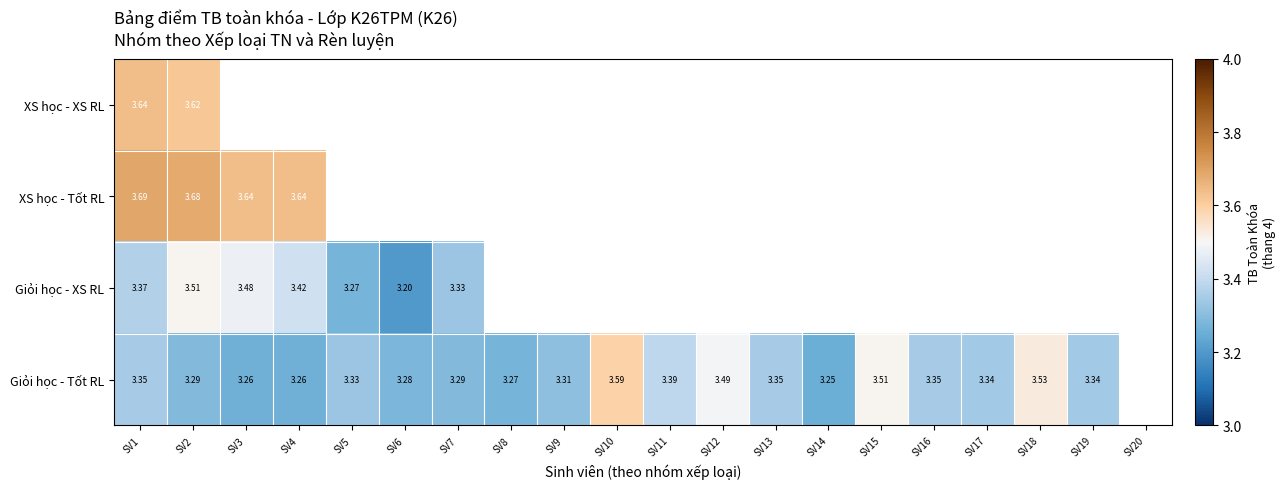

Count the Giỏi học - Tốt RL values in the range 3 to 4.

19